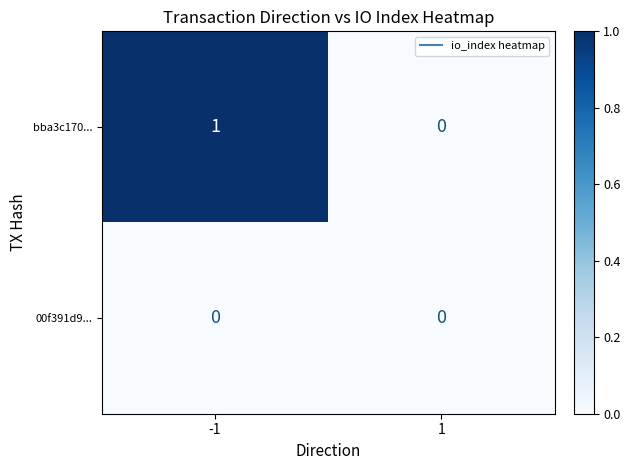

What is the spread (max minus min) of values at -1?

1